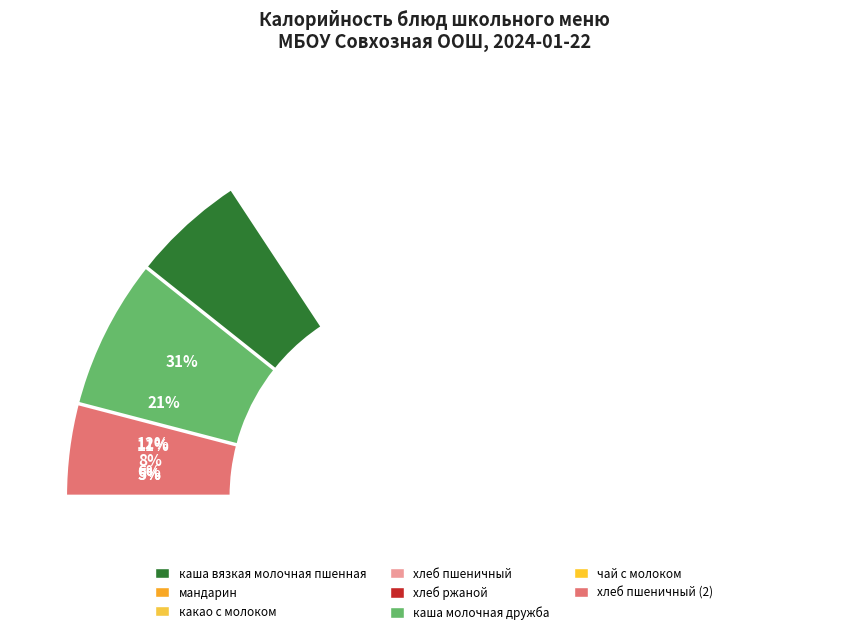

Is it true that мандарин is 6% of the pie?

True